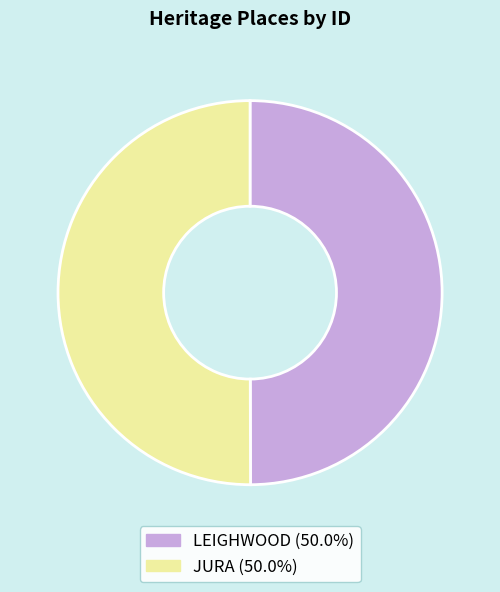

What is the ratio of the value at LEIGHWOOD to the value at JURA?

1.0